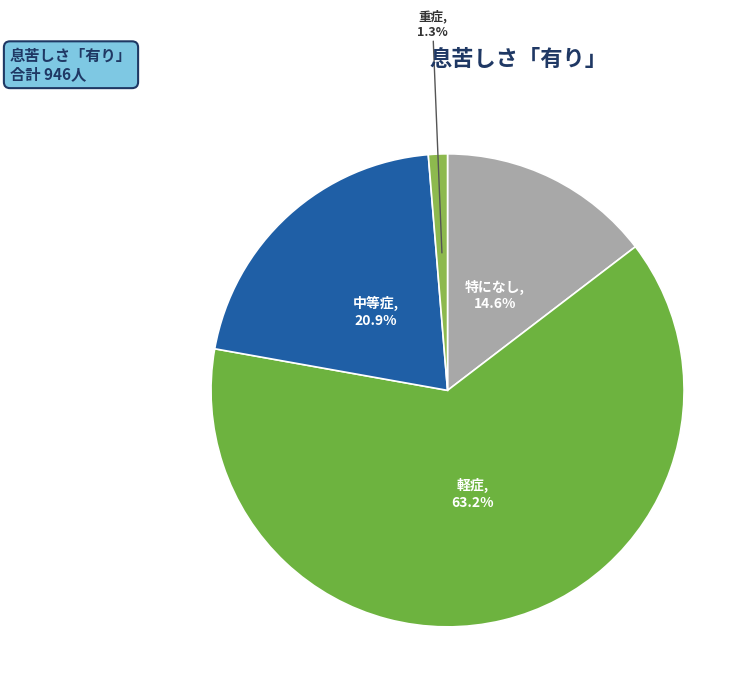

Does any single category account for the majority?

Yes